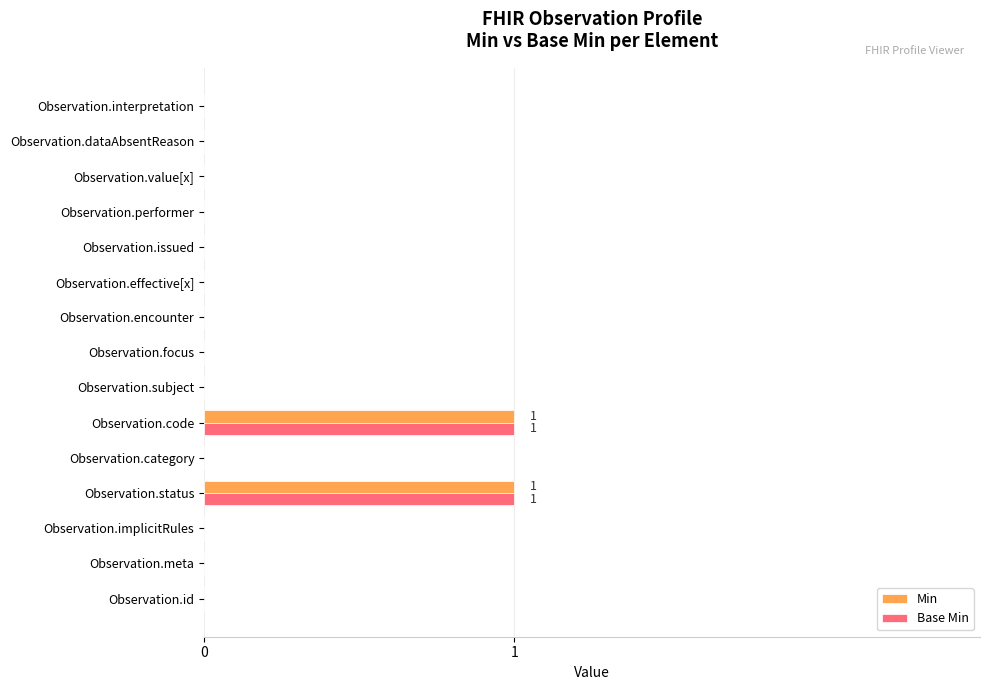

Is the value of Base Min at Observation.status greater than the value of Min at Observation.performer?

Yes